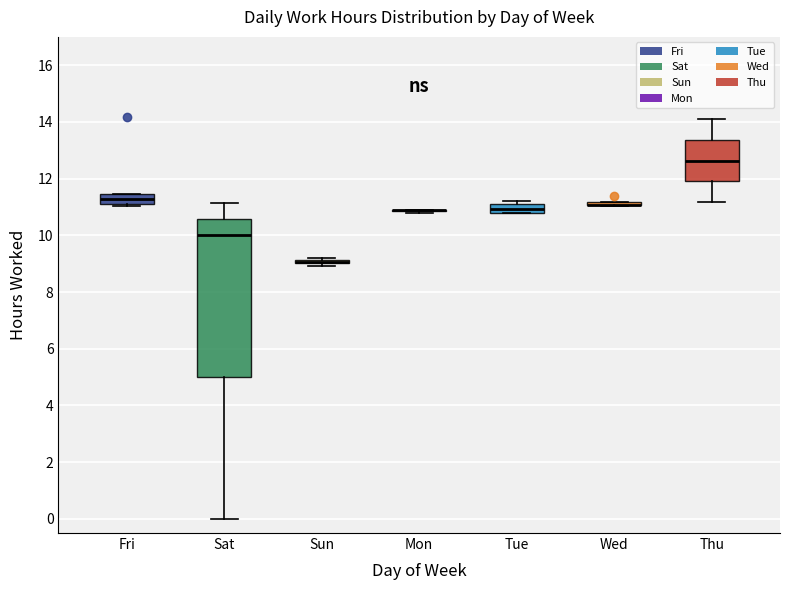

Where is the lower edge of the box for Fri on the y-axis? The values are not printed on the chart, so give them approximately, as read against the axis.

11.2